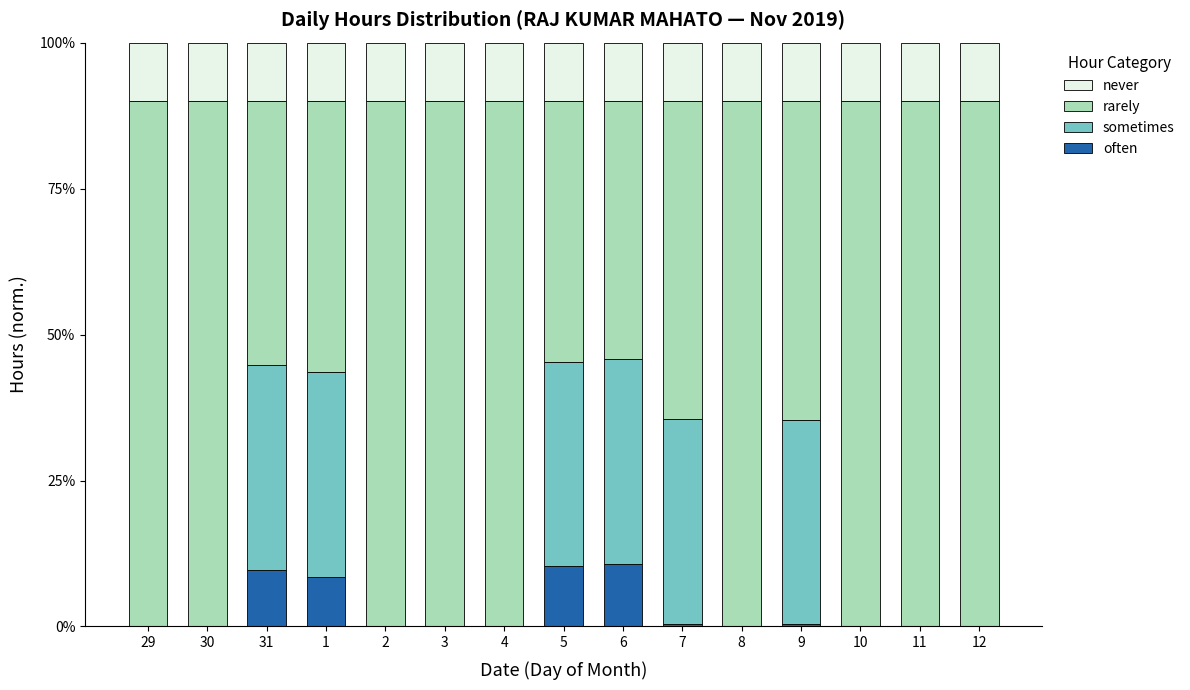

Are the bars grouped side by side (vs. stacked)?

No